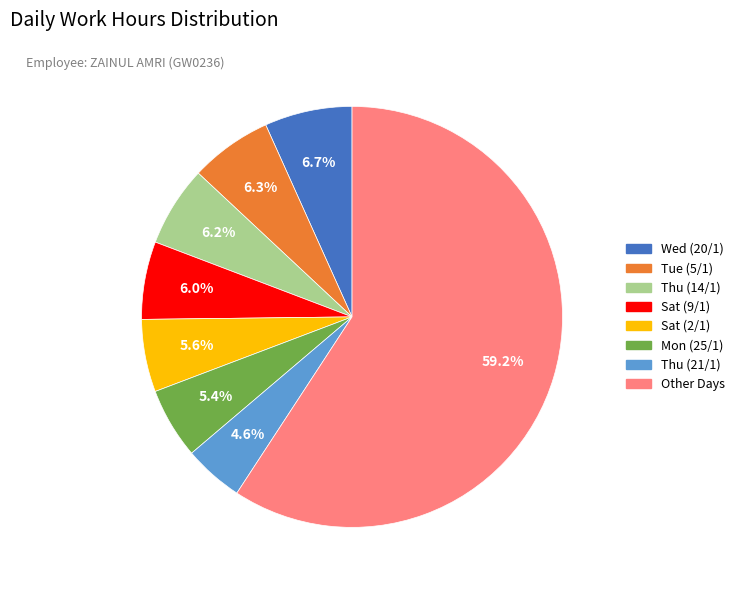

Does any single category account for the majority?

Yes